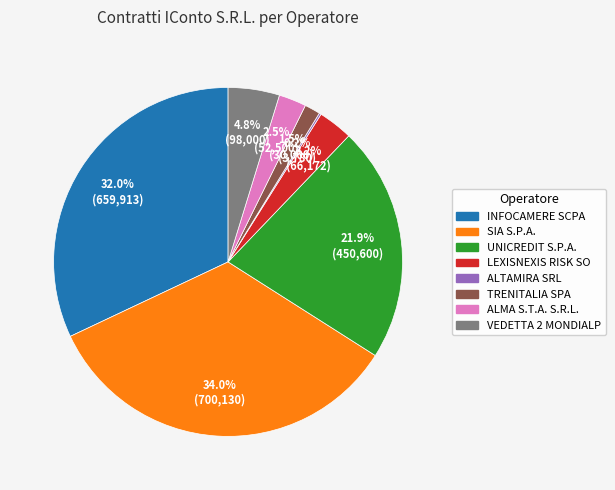

Is there a majority slice in this chart?

No